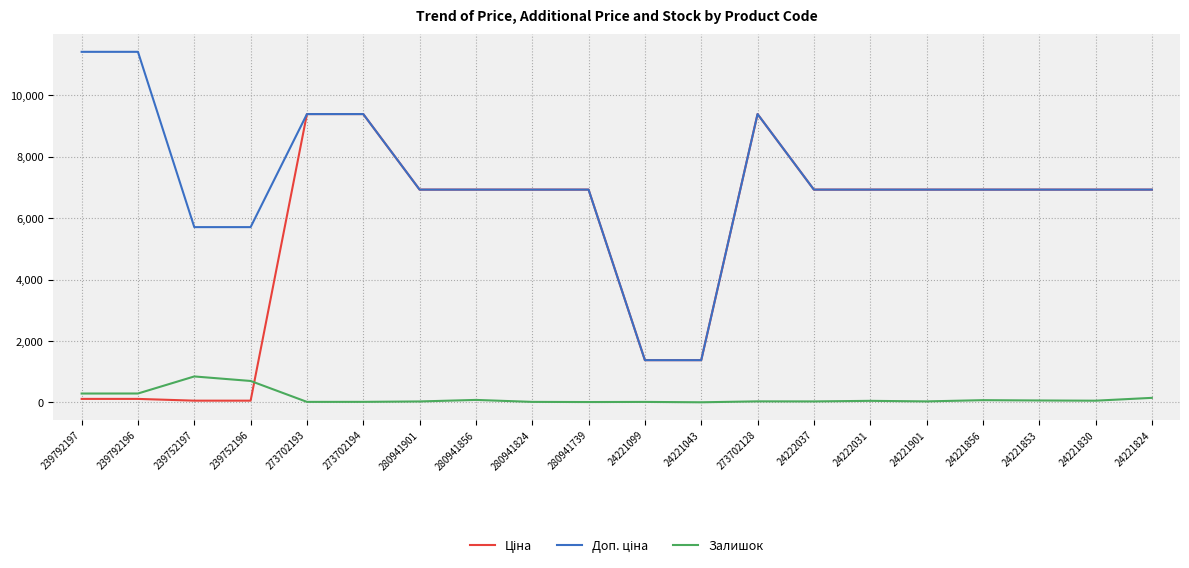

What is the highest value of the Залишок series?

845.0